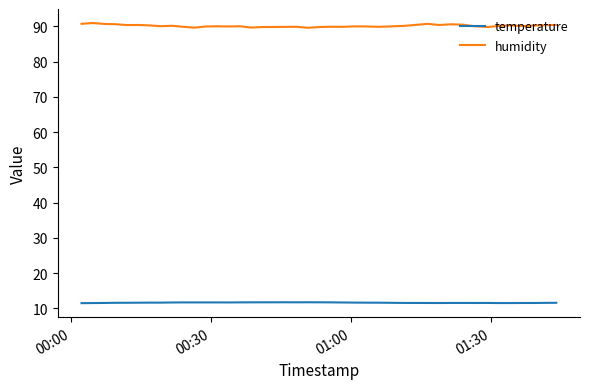

Which series has the largest total across all categories?

humidity